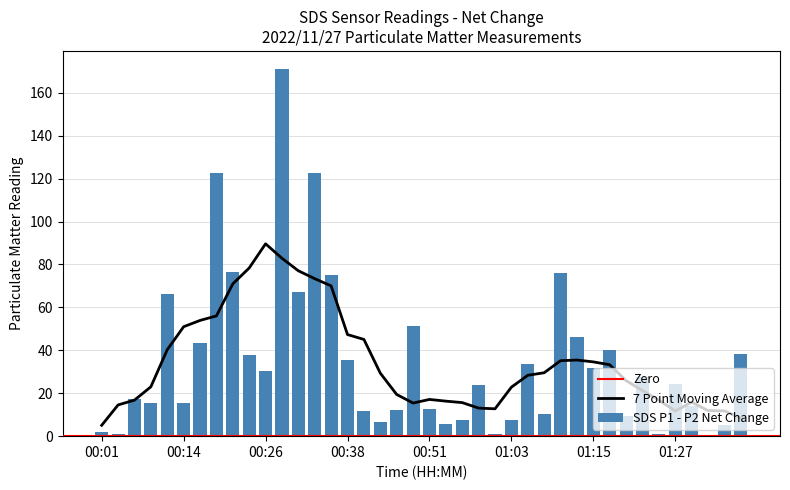

What is the approximate value at 00:21?

76.3